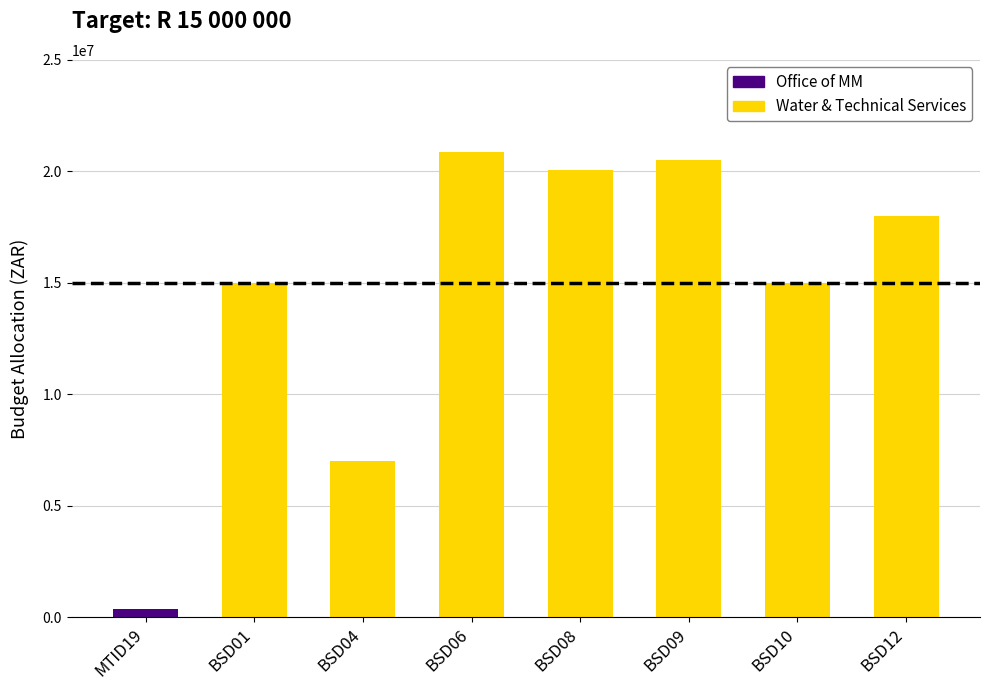

Which has a higher value, BSD12 or BSD04?

BSD12